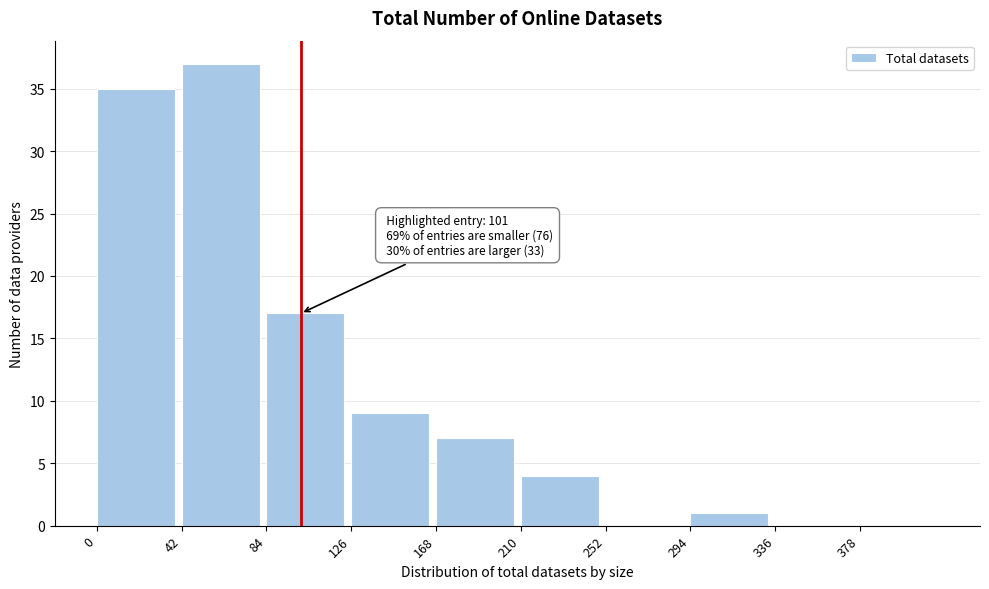

Which range on the x-axis has the tallest bar?

42 to 84